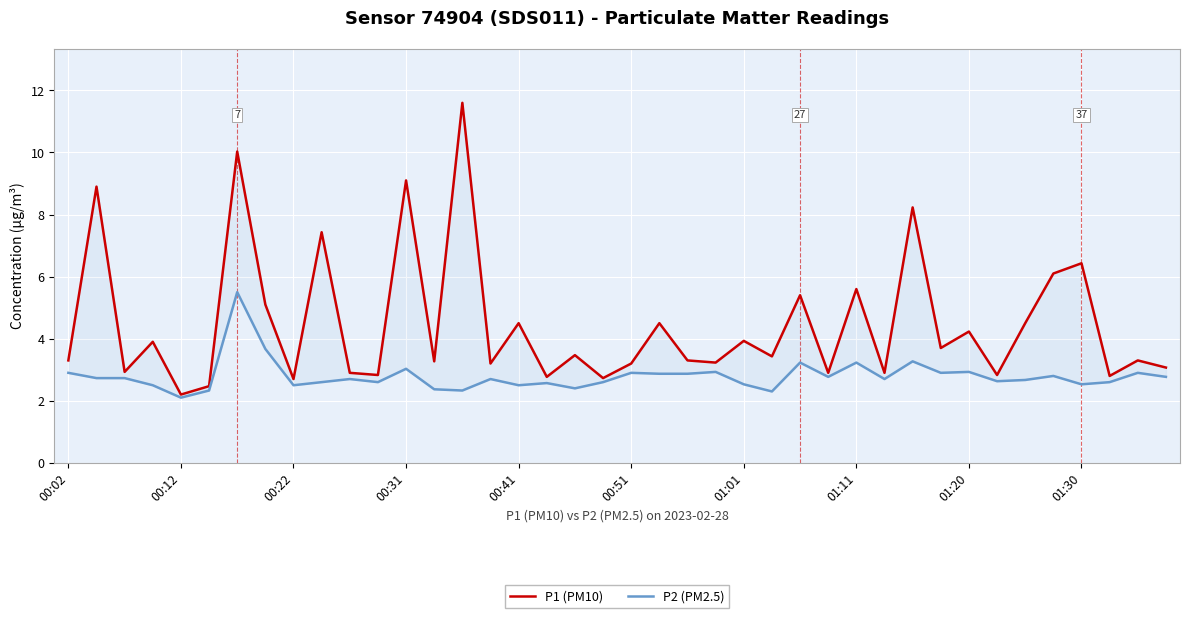

Read the P2 (PM2.5) value at 01:01.

2.5